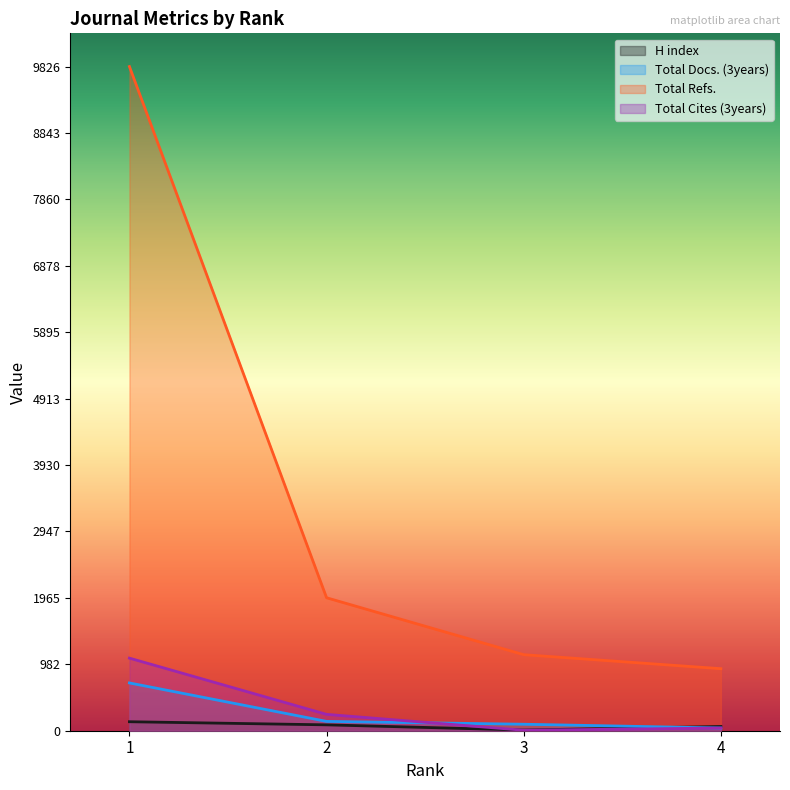

What is the average value of the Total Refs. series?

3459